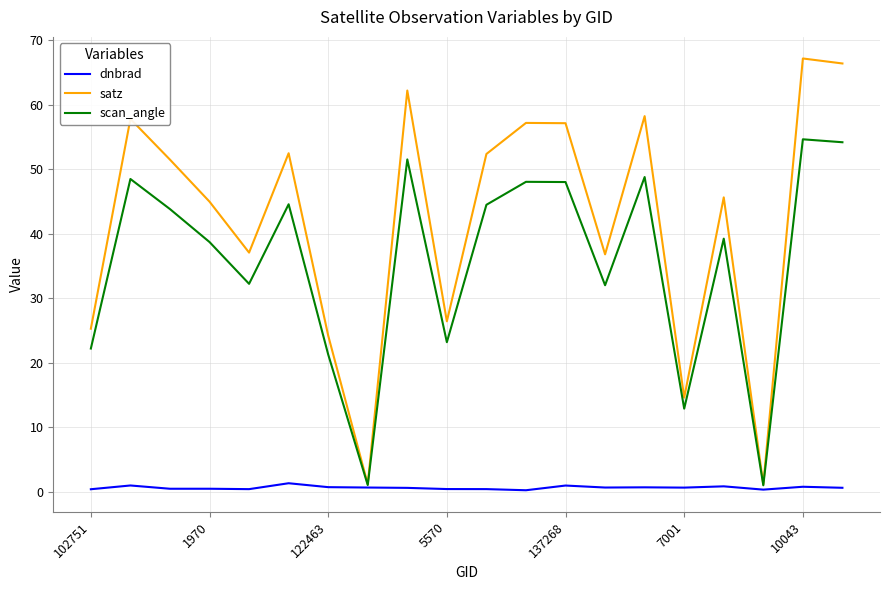

Which series has the widest spread of values?

satz